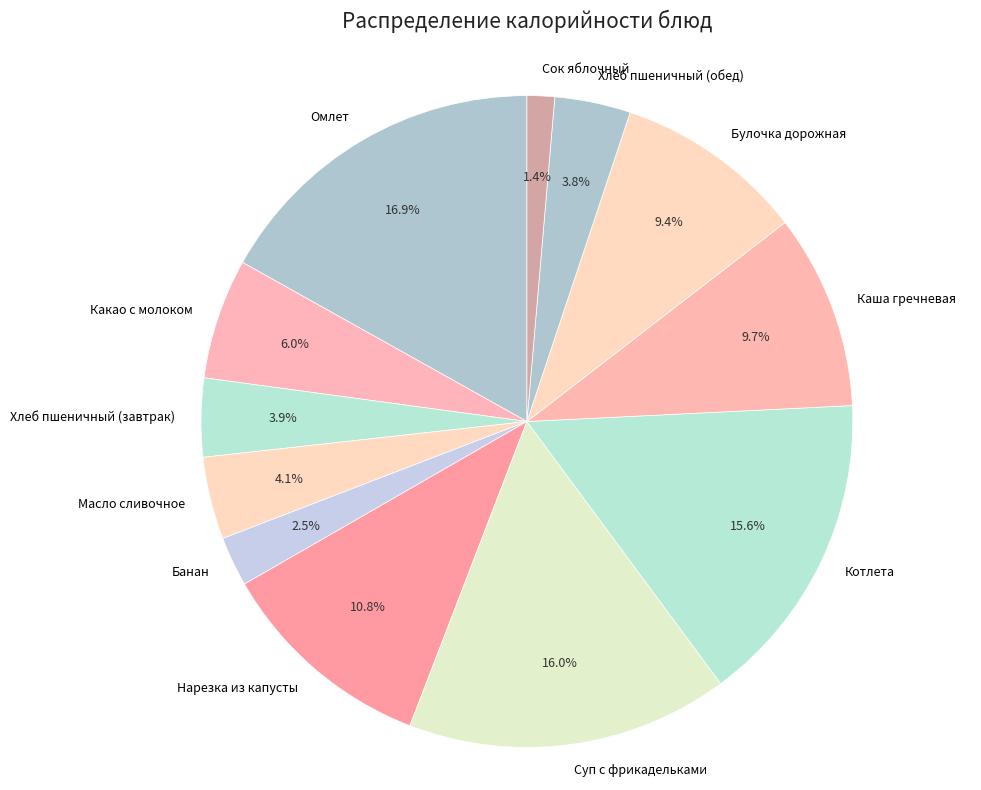

To the nearest percent, what is the combined percentage of Какао с молоком and Каша гречневая?

16%